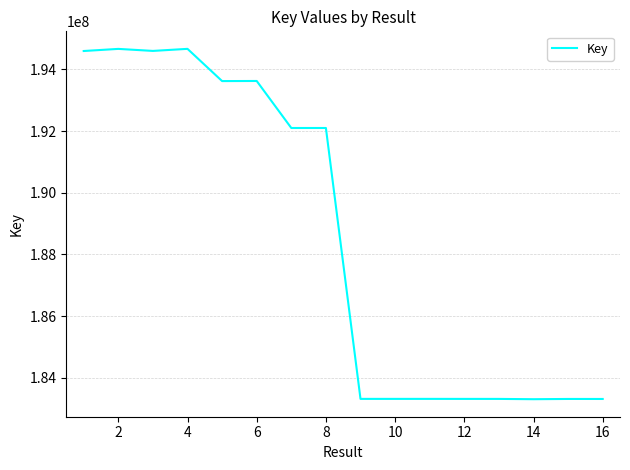

What is the minimum value shown in the chart?

183305564